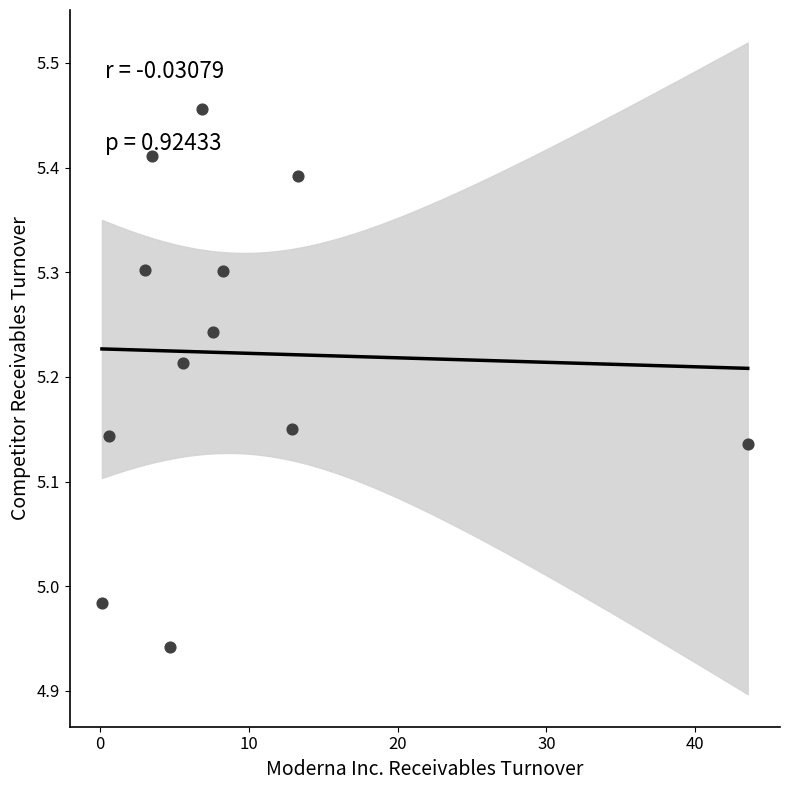

What is the average X value?

9.2